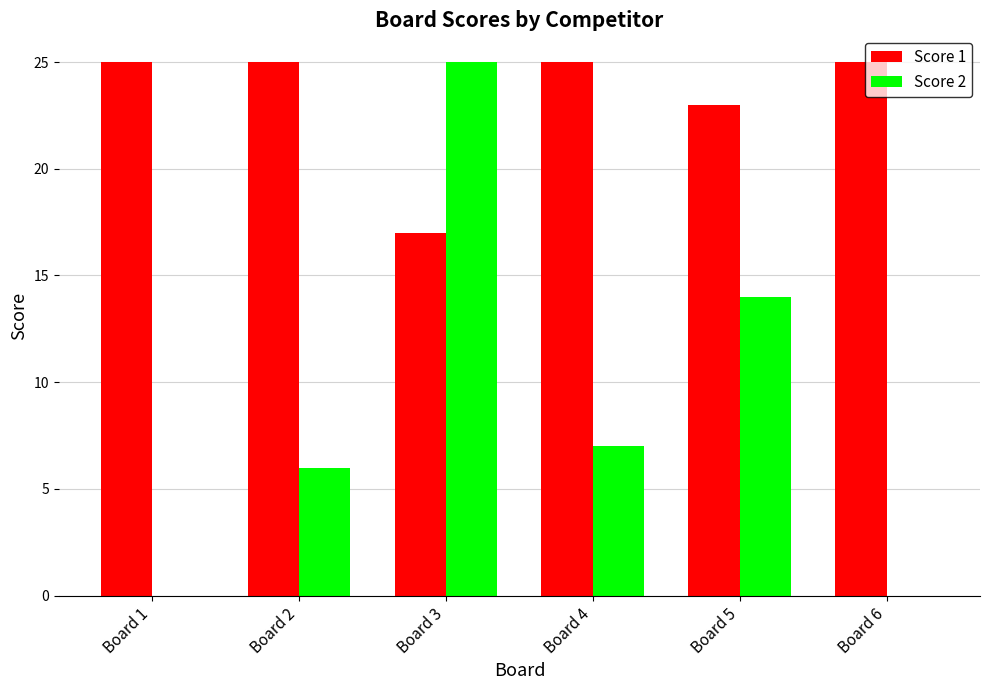

Which series has the widest spread of values?

Score 2